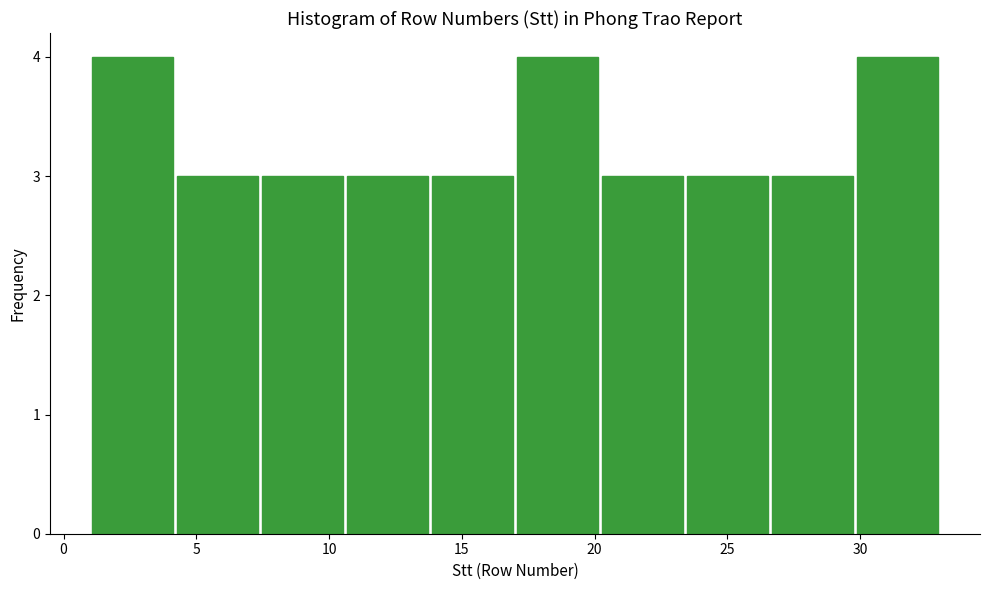

Reading left to right, list every bar in this chart as the range it spans on the x-axis followed by its height. Neither the bar edges nor the heights are printed on the chart, so give them approximately, as read against the axes.

1.0 to 4.2: 4
4.2 to 7.4: 3
7.4 to 10.6: 3
10.6 to 13.8: 3
13.8 to 17.0: 3
17.0 to 20.2: 4
20.2 to 23.4: 3
23.4 to 26.6: 3
26.6 to 29.8: 3
29.8 to 33.0: 4